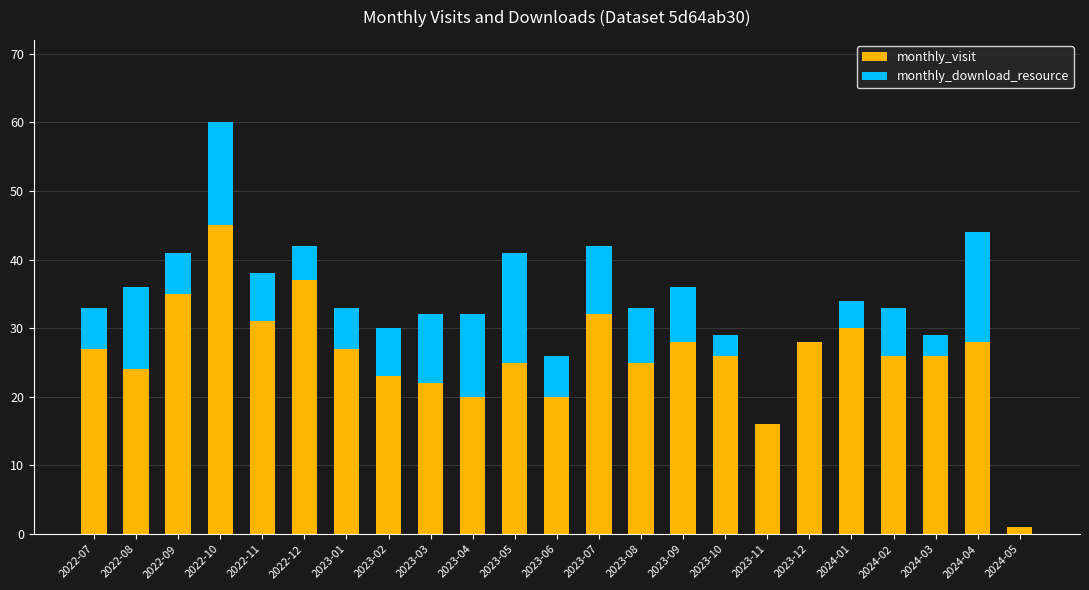

What is the sum of the monthly_visit values at 2023-07 and 2022-08?

56